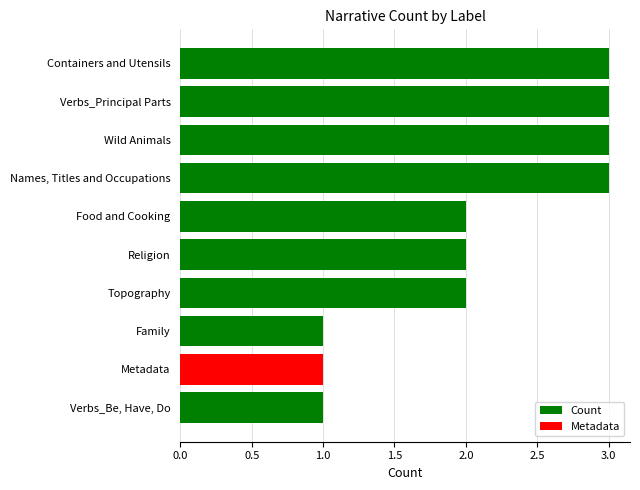

How many series are shown in this chart?

1